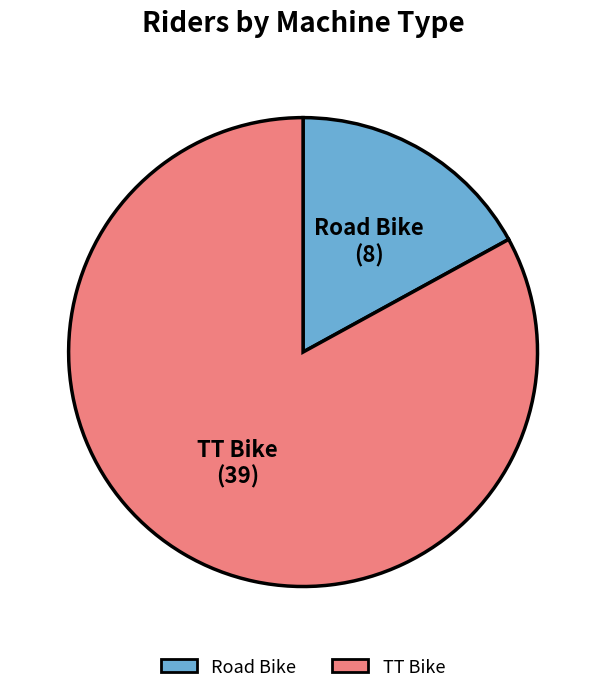

What is the smallest slice in the pie chart?

Road Bike